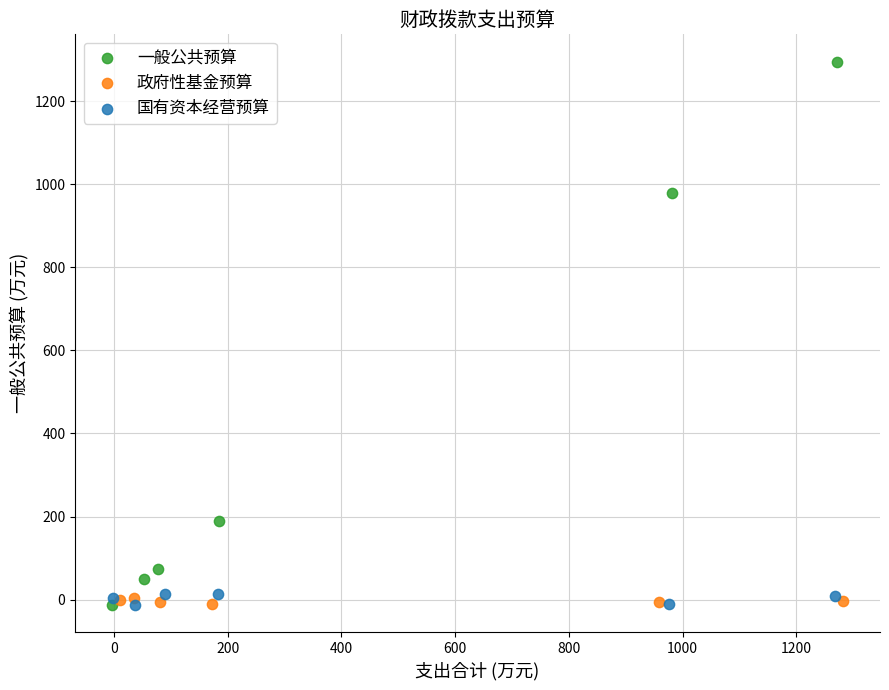

Which series reaches the maximum Y coordinate?

一般公共预算